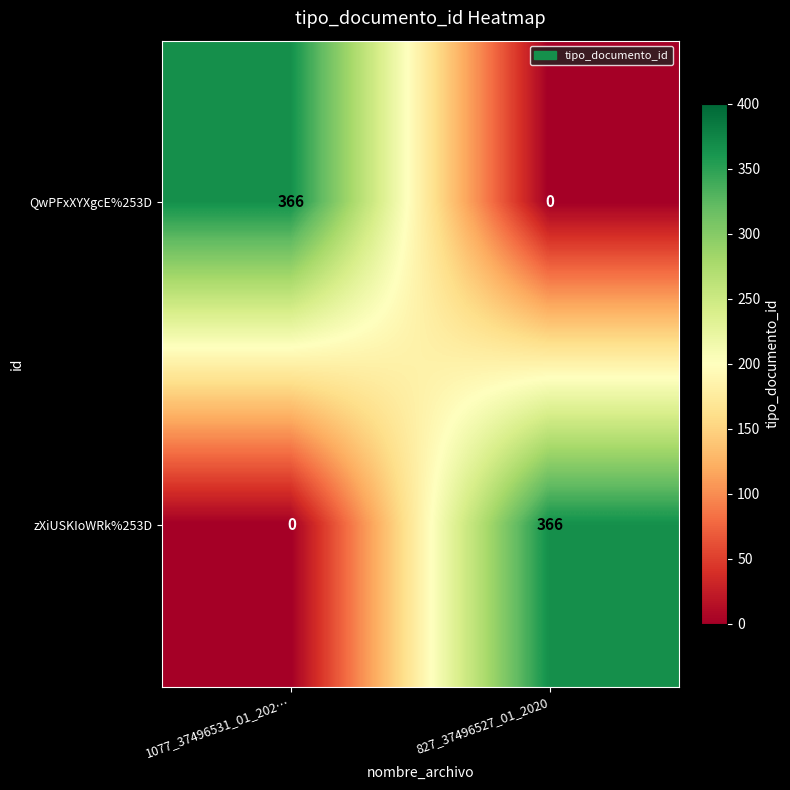

What is the average value of the zXiUSKIoWRk%253D series?

183